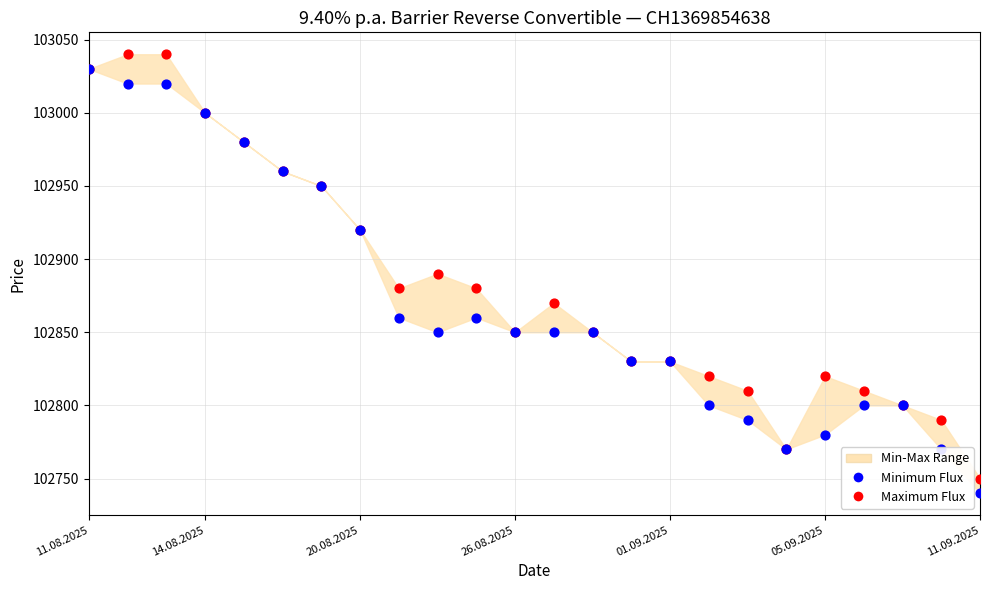

Which series has the largest Y range (max minus min)?

Maximum Flux